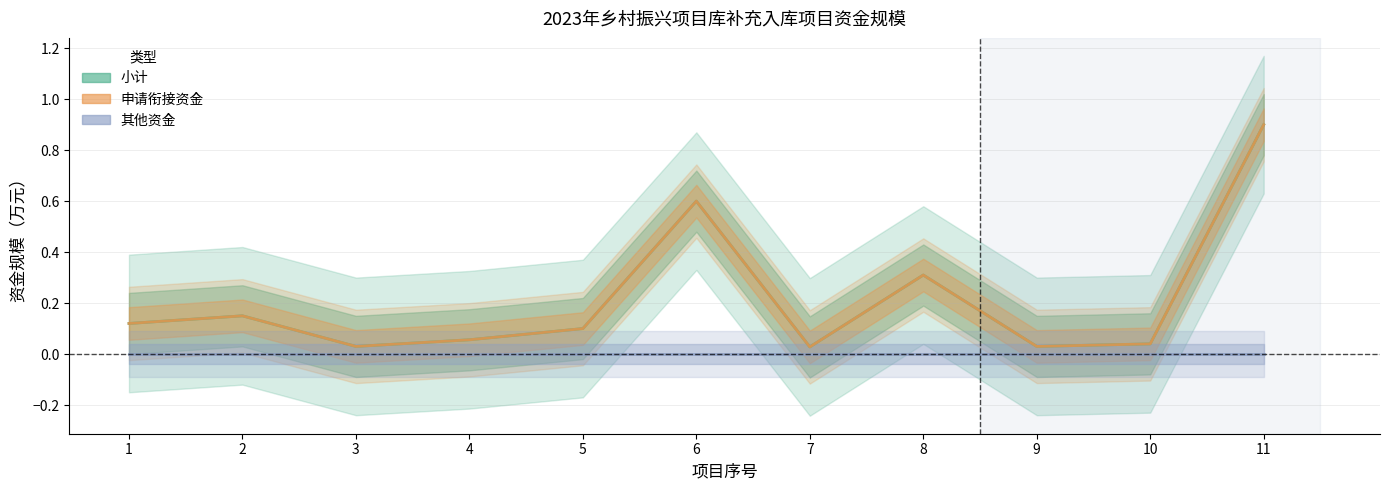

Between 4 and 6, which series saw the biggest shift?

小计